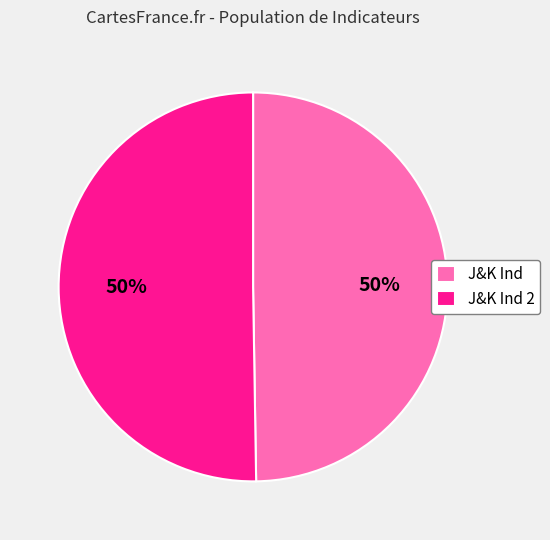

To the nearest percent, what percentage of the pie is J&K Ind?

50%